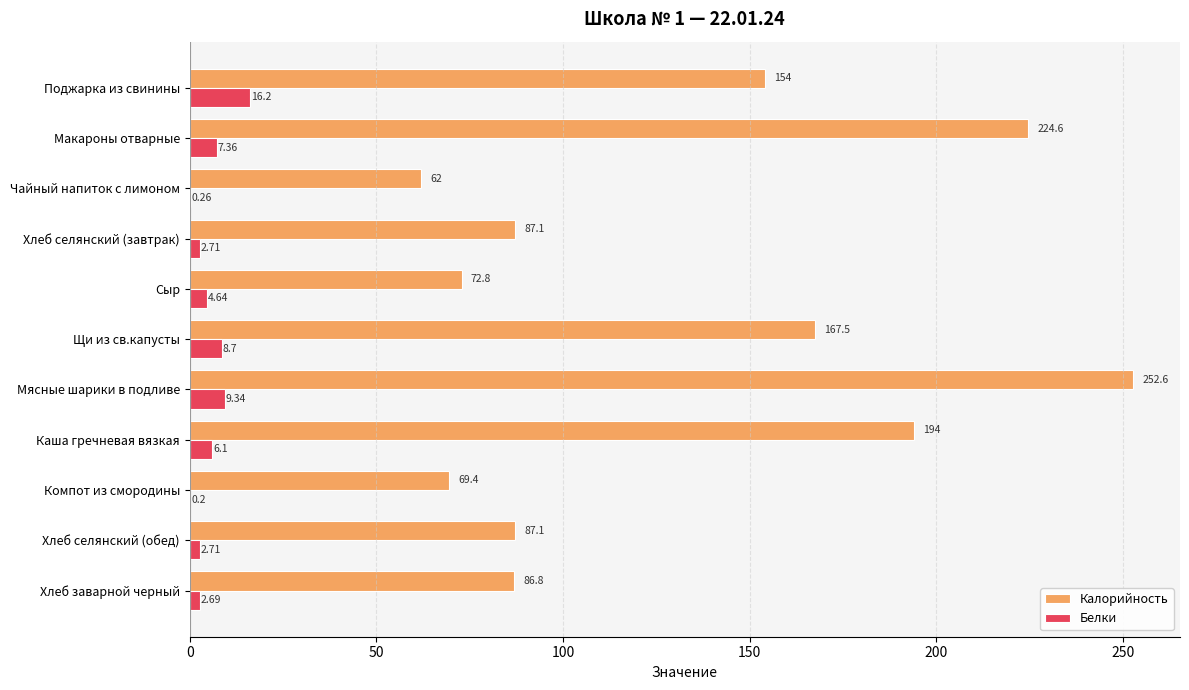

Between Макароны отварные and Чайный напиток с лимоном, which series saw the biggest shift?

Калорийность